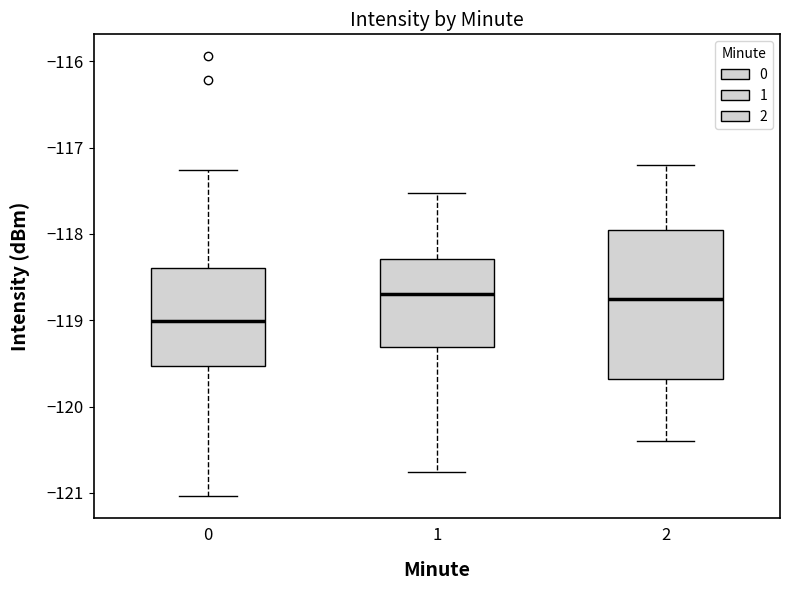

Which box's median line is the lowest?

0